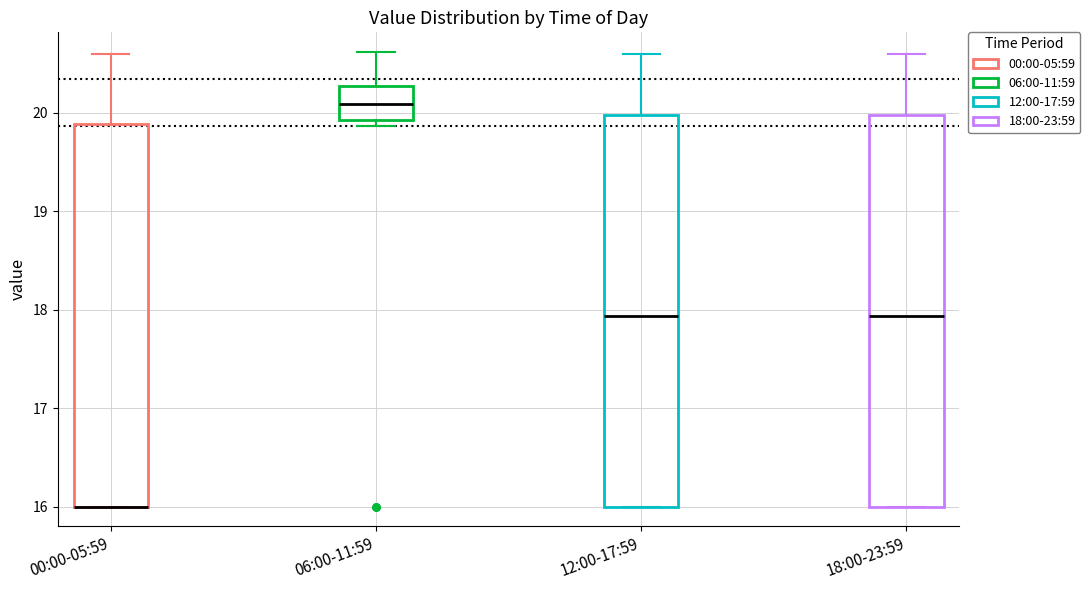

Reading left to right, read every box against the y-axis: the position of its median line, the range the box covers, and the ends of its whiskers. The values are not printed on the chart, so give them approximately, as read against the axis.

00:00-05:59: median 16.0 (drawn on the box's lower edge), box 16.0 to 19.9, whiskers 16.0 to 20.6
06:00-11:59: median 20.1, box 19.9 to 20.3, whiskers 19.9 (just below the box's lower edge) to 20.6
12:00-17:59: median 17.9, box 16.0 to 20.0, whiskers 16.0 to 20.6
18:00-23:59: median 17.9, box 16.0 to 20.0, whiskers 16.0 to 20.6